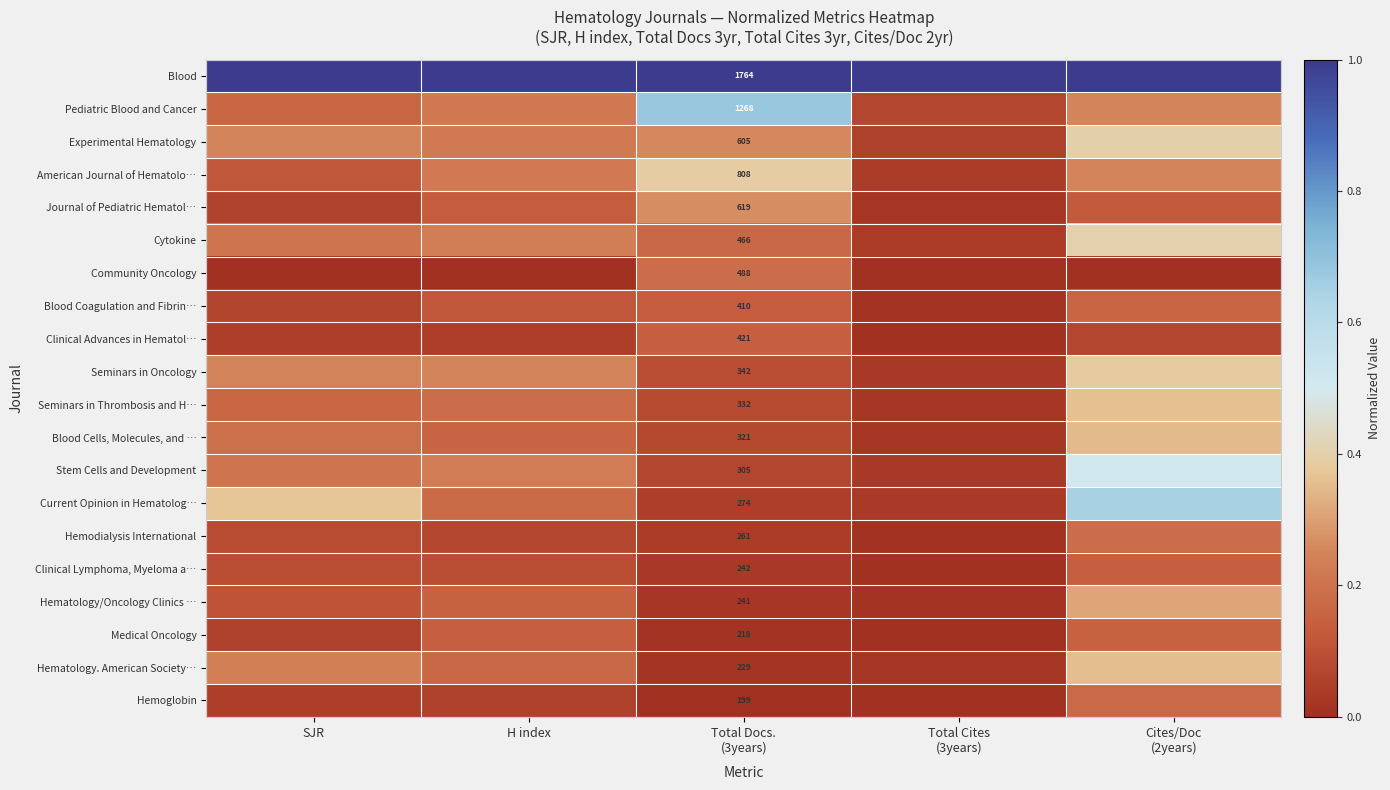

What is the total value across all series at SJR?

3.7